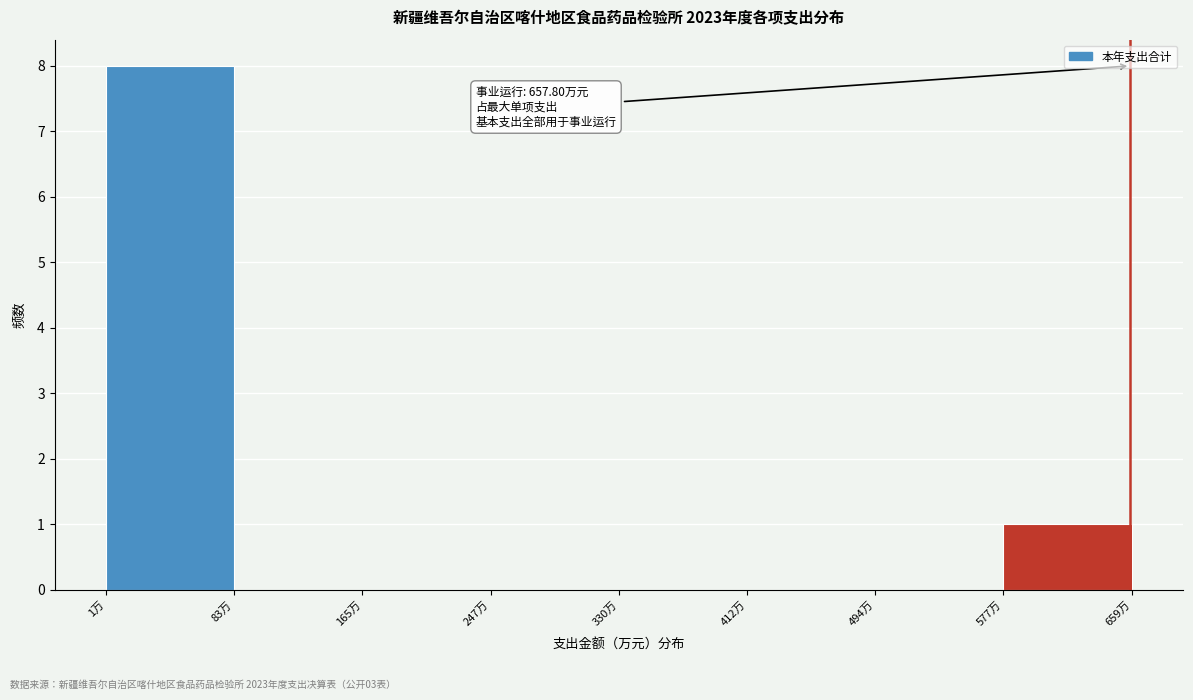

Which range on the x-axis has the tallest bar?

0 to 80